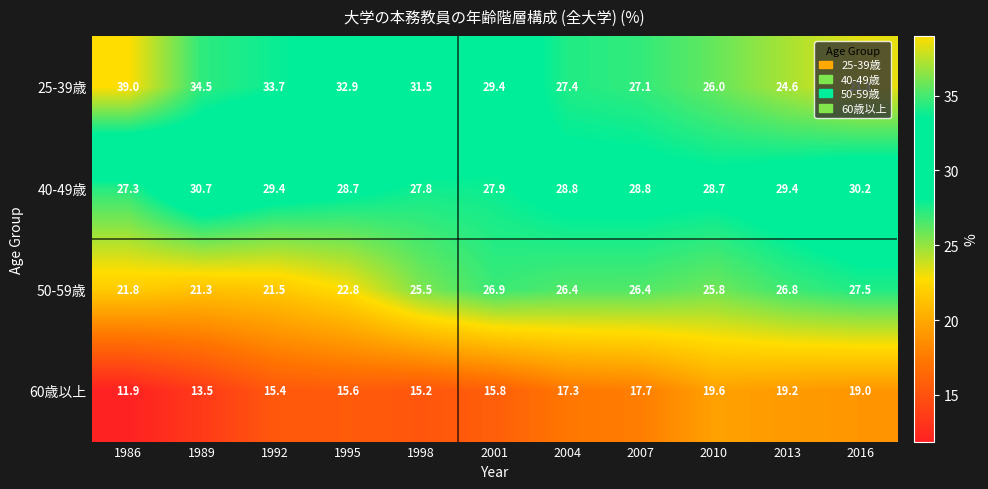

What is the difference between the maximum and minimum values in the 50-59歳 series?

6.2